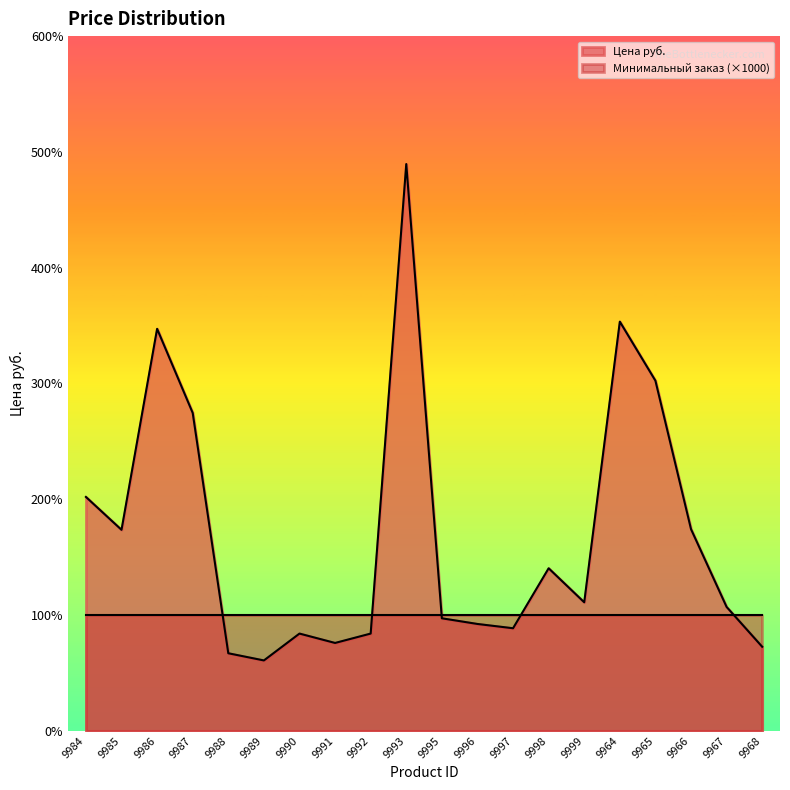

The chart shows a value of 333 at 9999. True or false?

False